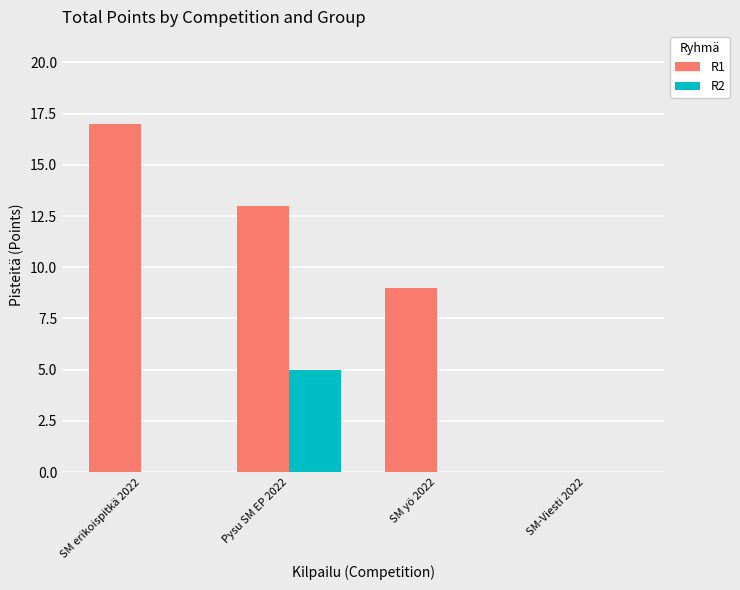

Is the value of R2 at Pysu SM EP 2022 greater than the value of R1 at SM-Viesti 2022?

Yes